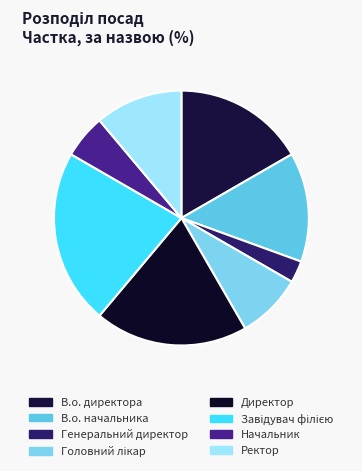

To the nearest percent, what percentage of the pie is Головний лікар?

8%